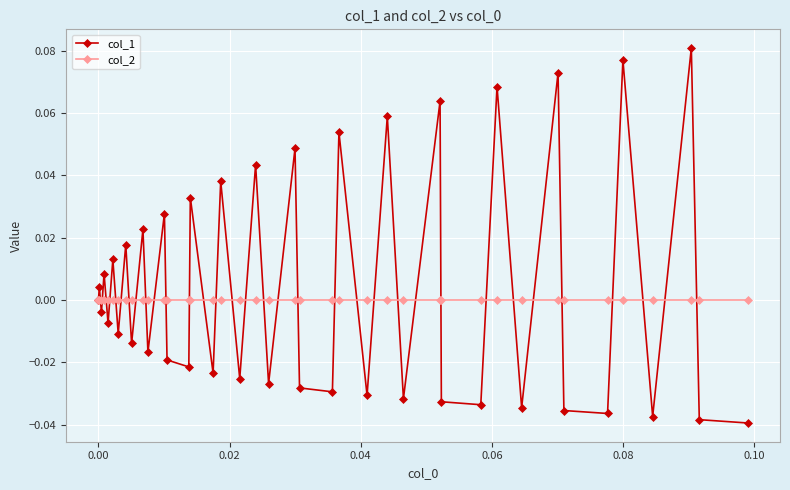

Which series has the widest spread of values?

col_1